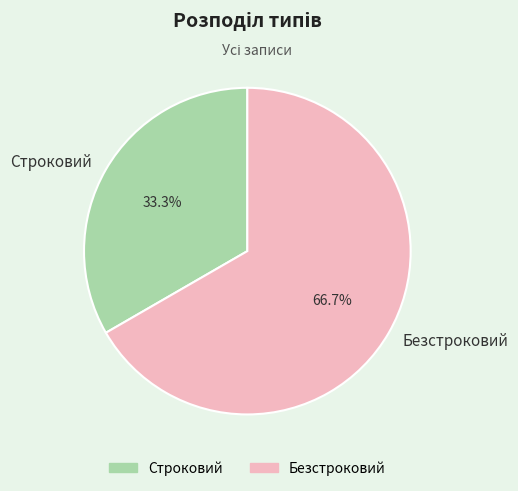

To the nearest percent, what is the combined percentage of Строковий and Безстроковий?

100%